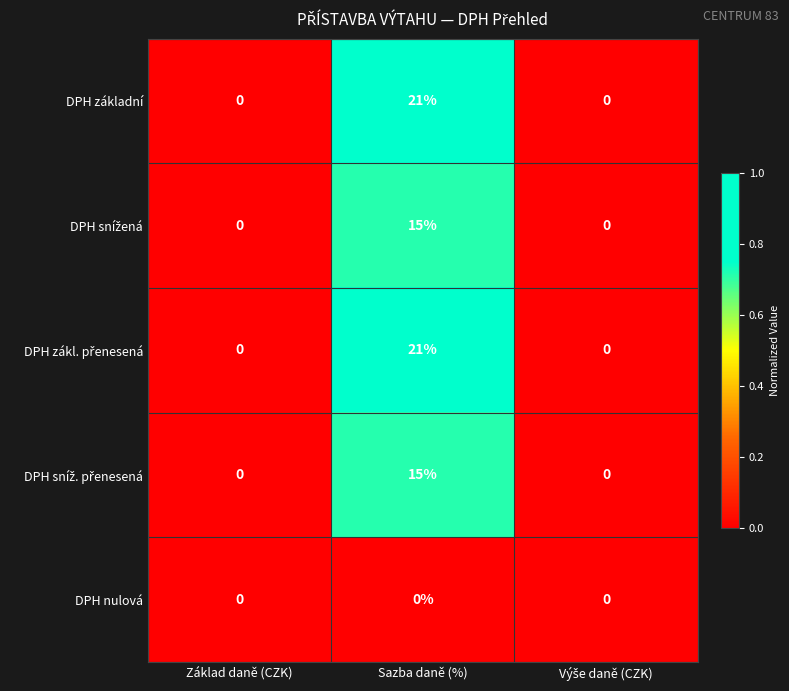

What is the difference between the maximum and minimum values in the DPH základní series?

21